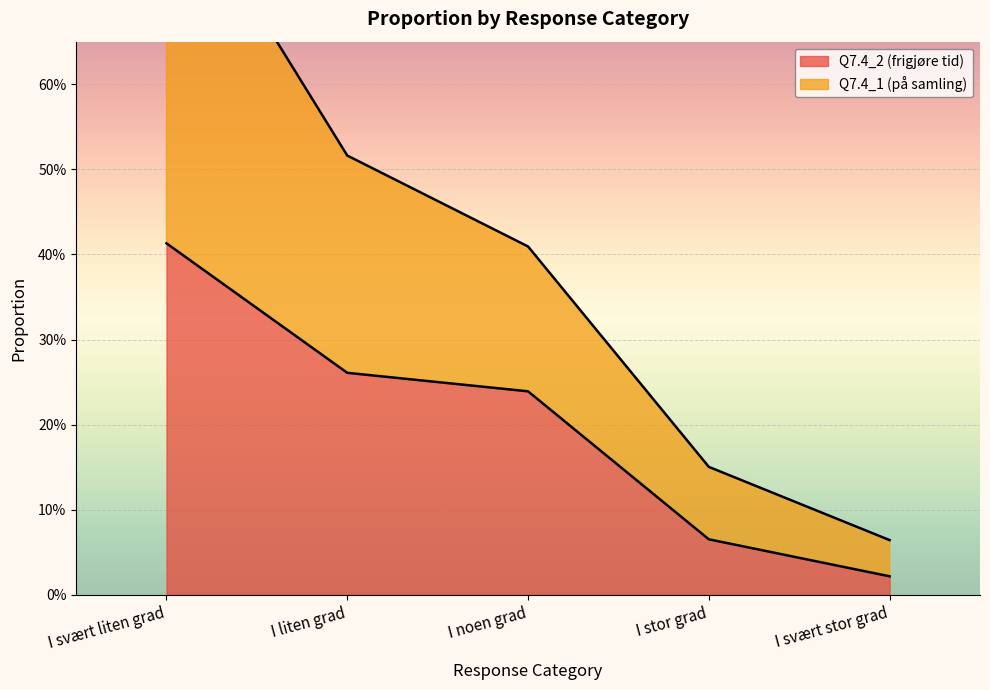

Which series has the largest range (max minus min)?

Q7.4_1 (på samling)